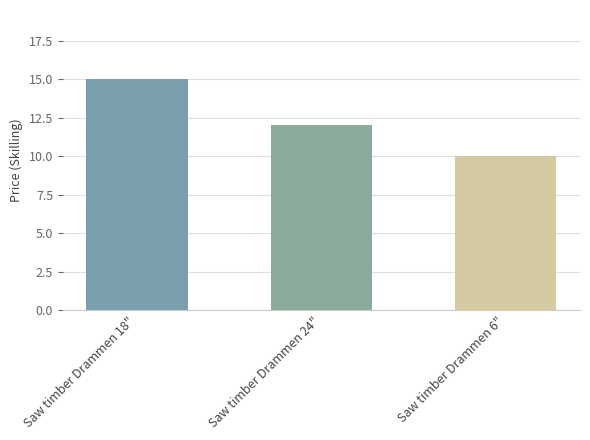

Which label corresponds to the largest value in the chart?

Saw timber Drammen 18"